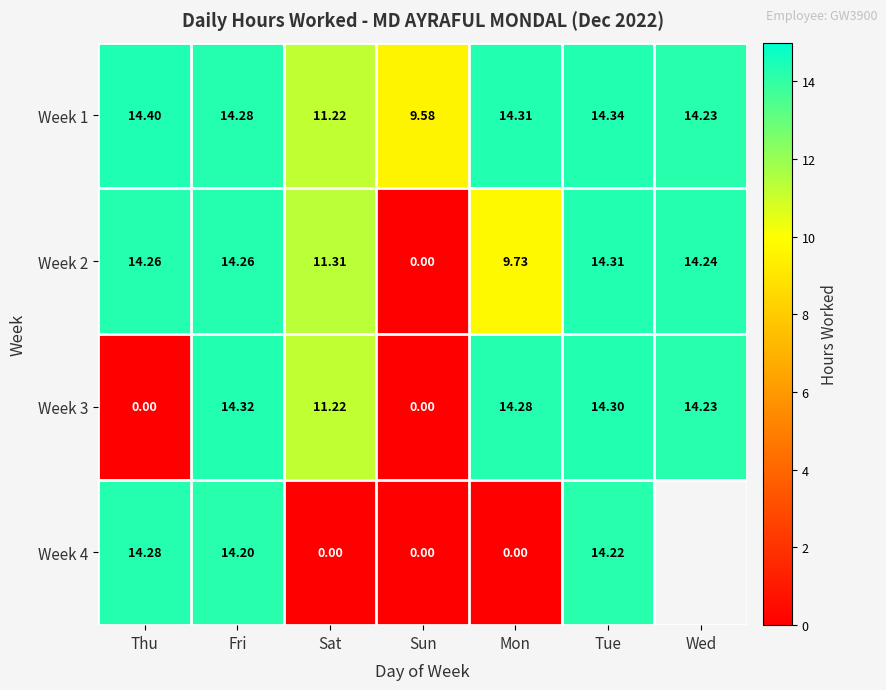

At which label does Week 3 first exceed 14?

Fri